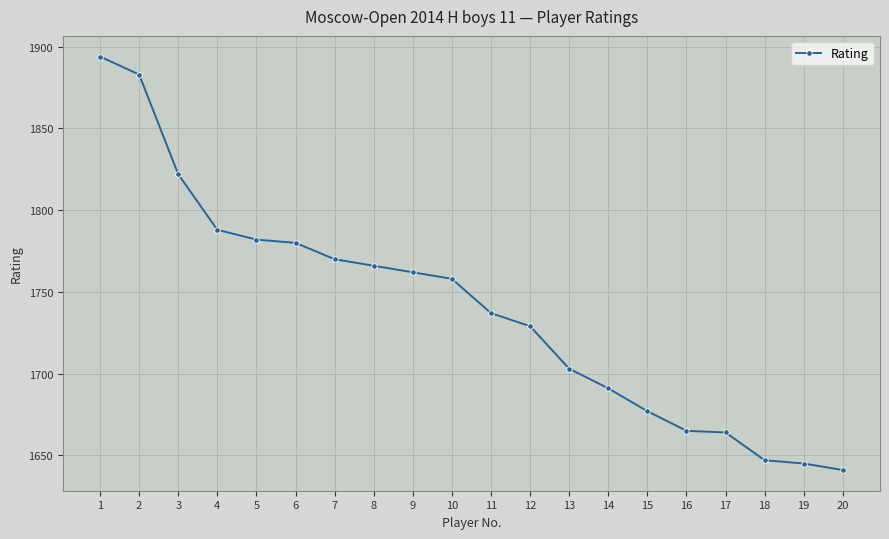

What is the smallest value displayed?

1641